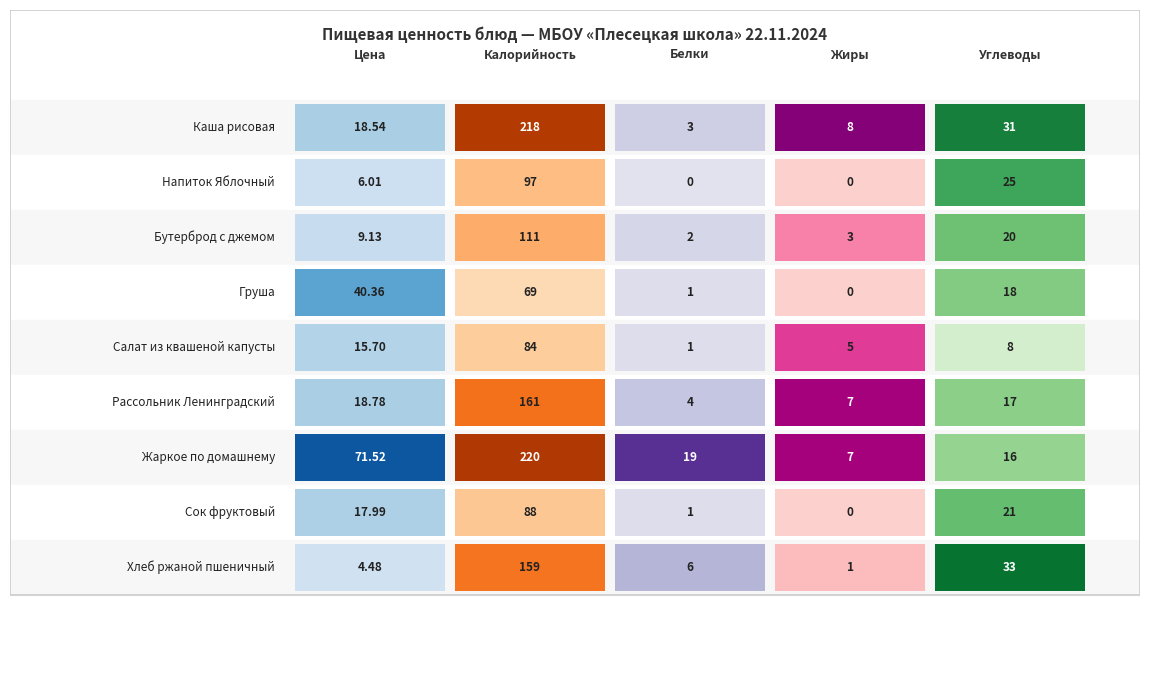

Which series has the largest range (max minus min)?

Калорийность